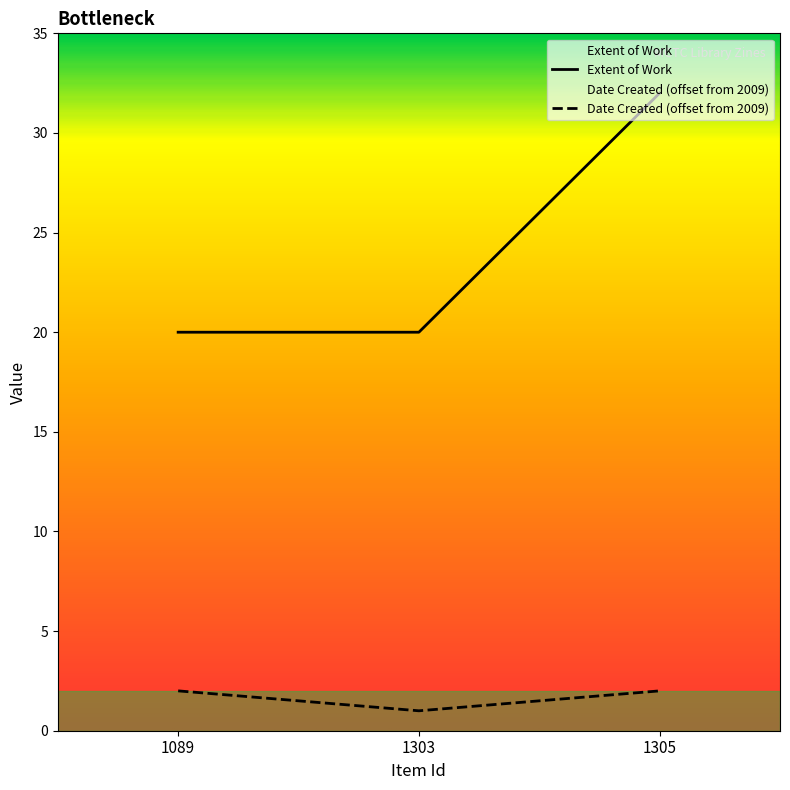

Reading left to right, list all the values displayed in this chart.

Extent of Work: 1089=20	1303=20	1305=32
Date Created: 1089=2	1303=1	1305=2